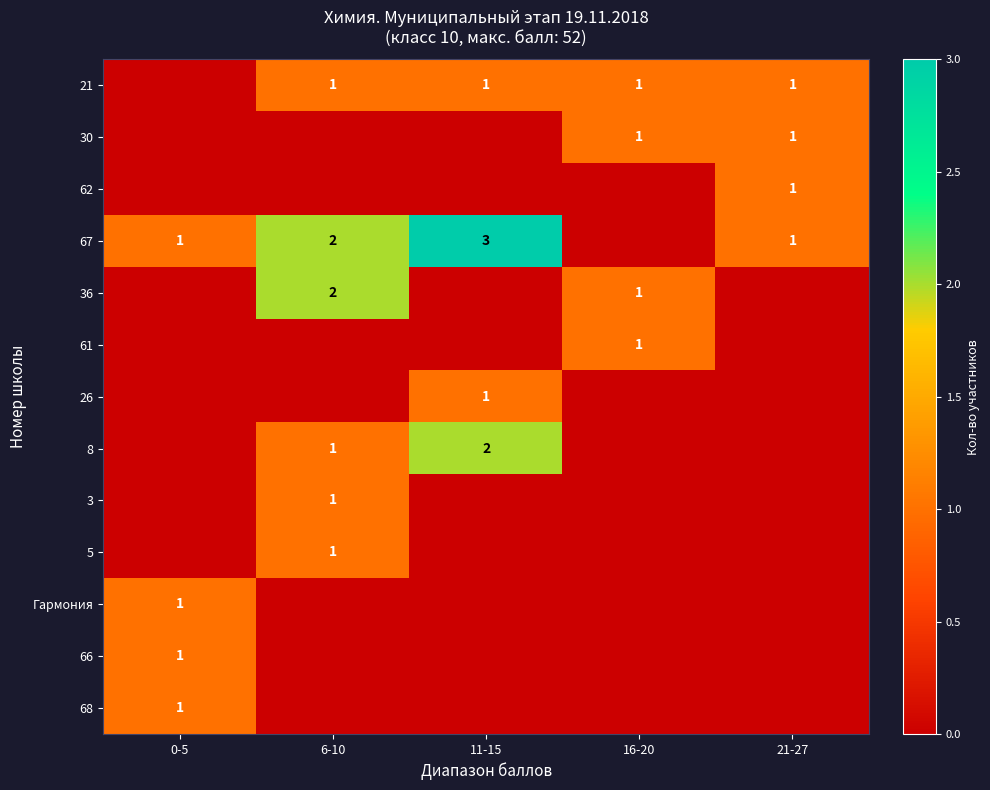

At which category is the sum across all series the highest?

6-10